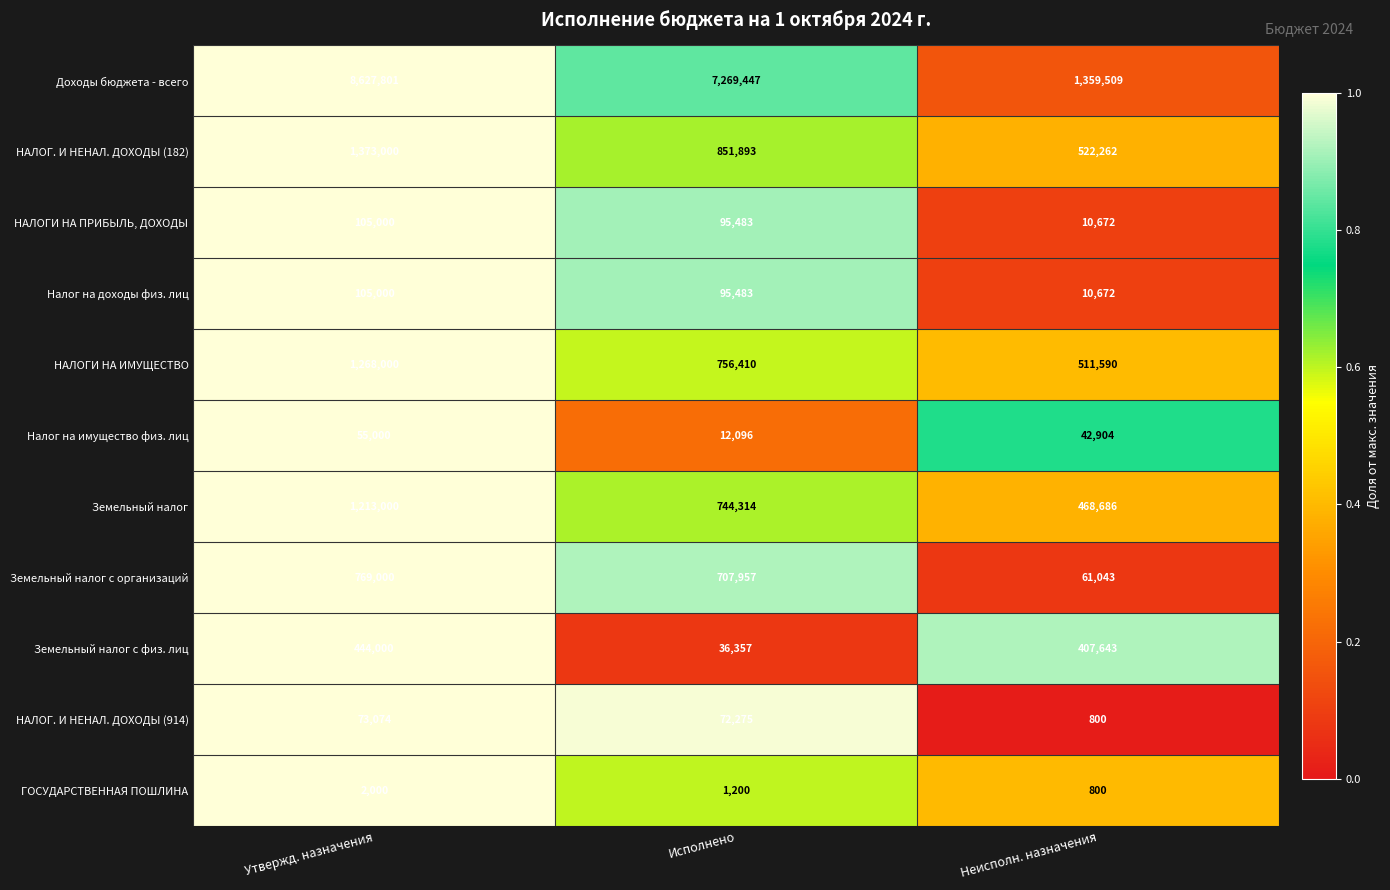

What is the difference between the second highest and minimum values in the Налог на имущество физ. лиц series?

30808